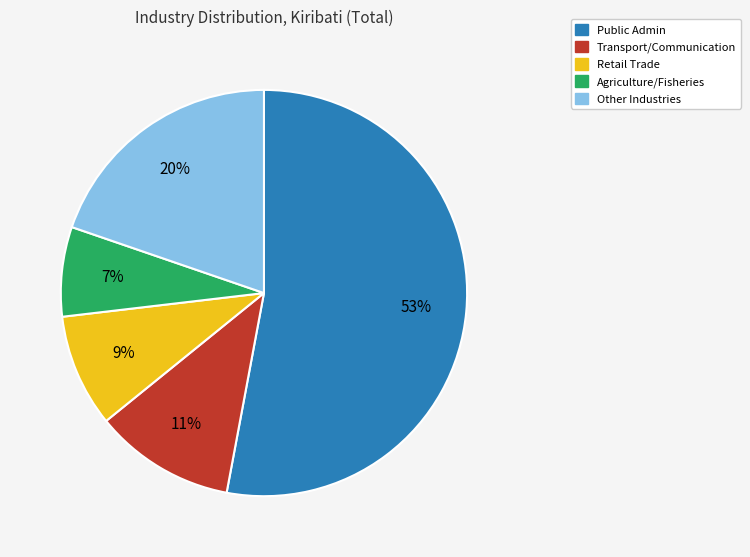

Is there a majority slice in this chart?

Yes